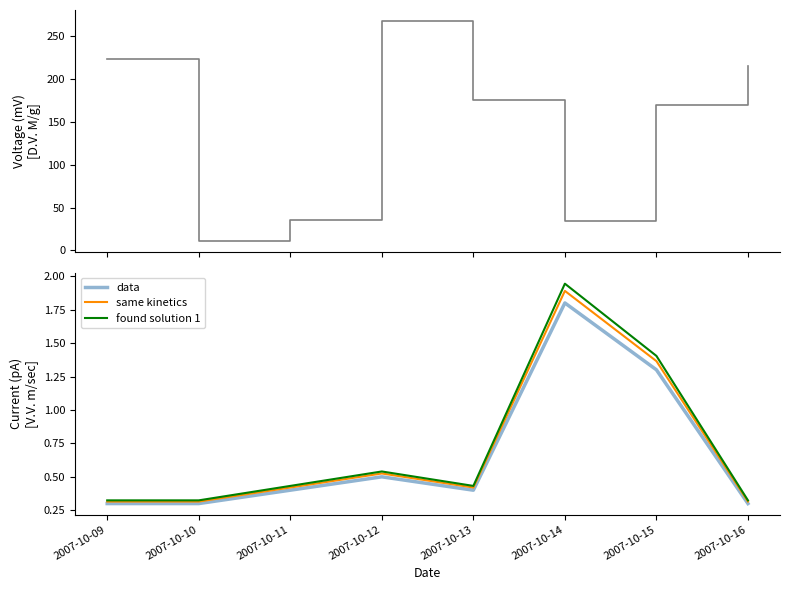

True or false: found solution 1 and same kinetics intersect in this chart.

False